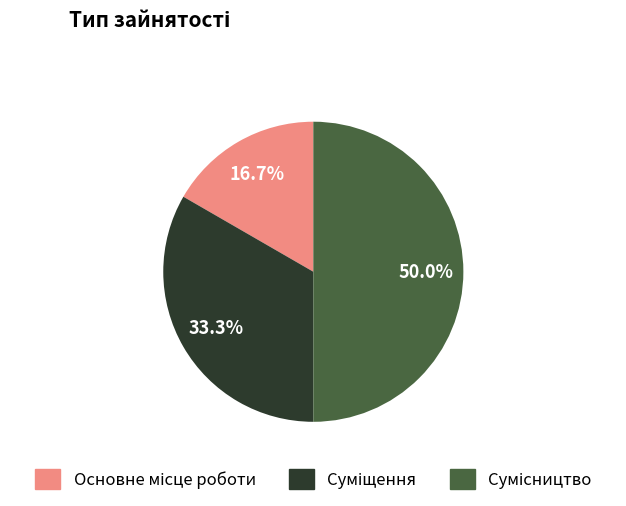

Is there any slice that represents more than half of the pie?

No